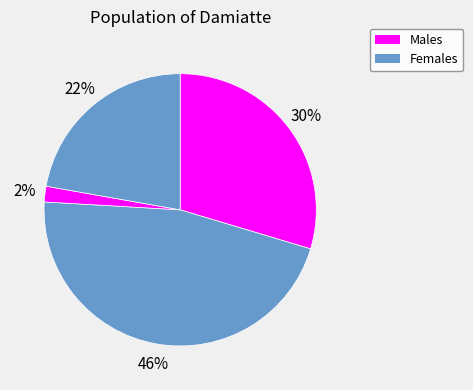

Count the number of slices in the pie.

4